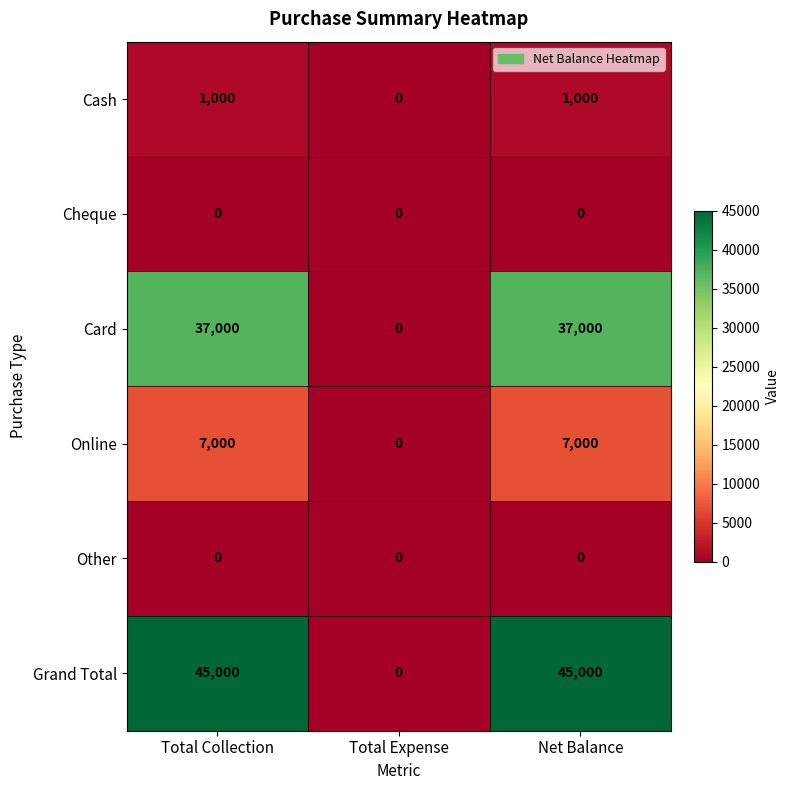

Count the number of categories in the chart.

3